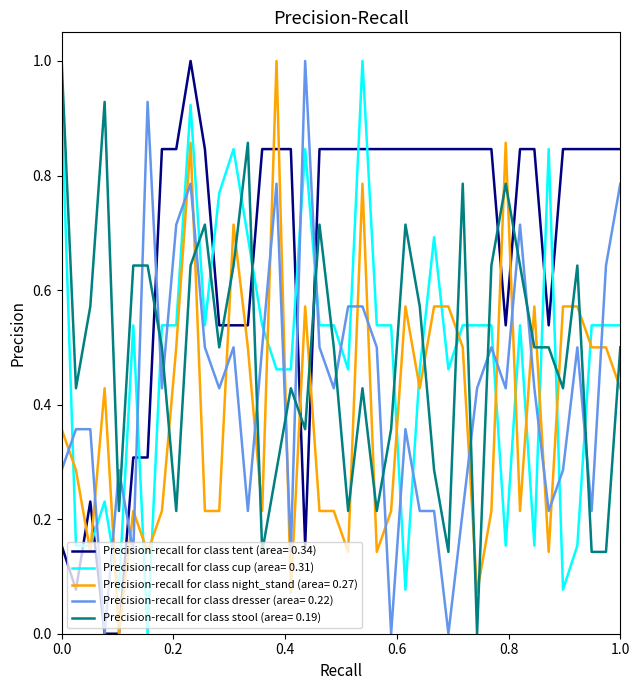

What is the greatest value displayed?

1.0